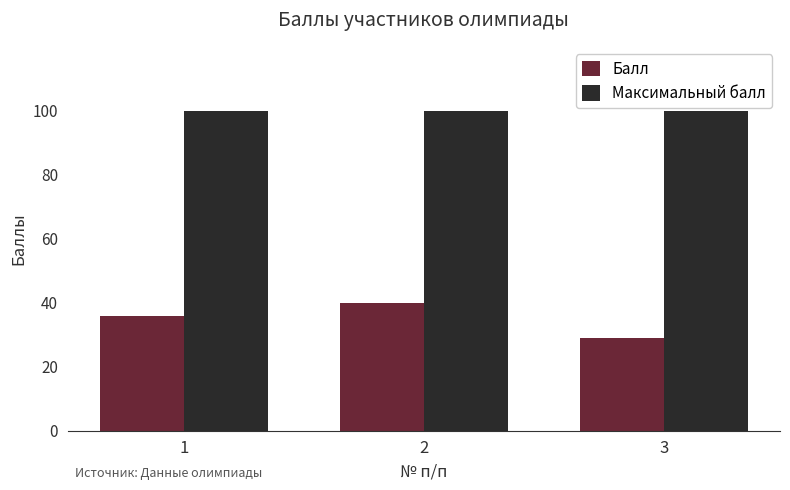

Rank the series by their maximum value, from lowest to highest.

Балл, Максимальный балл